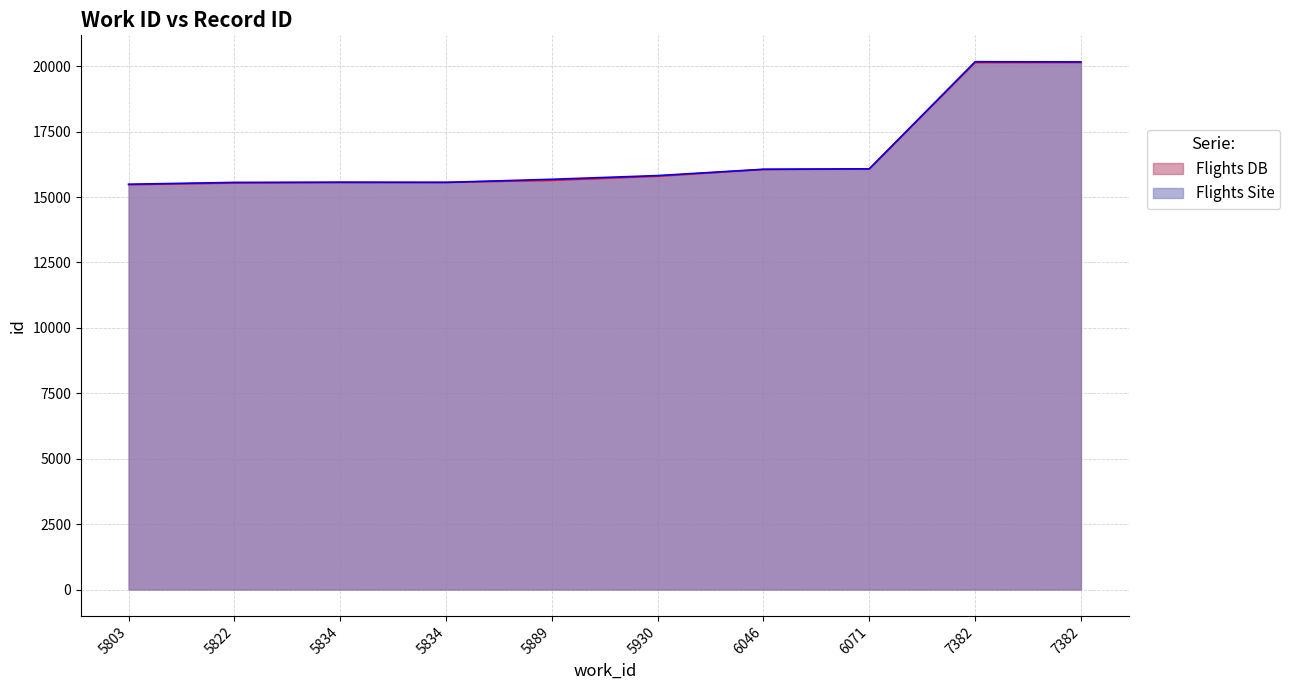

Between 5834 and 7382, which series saw the biggest shift?

Flights Site